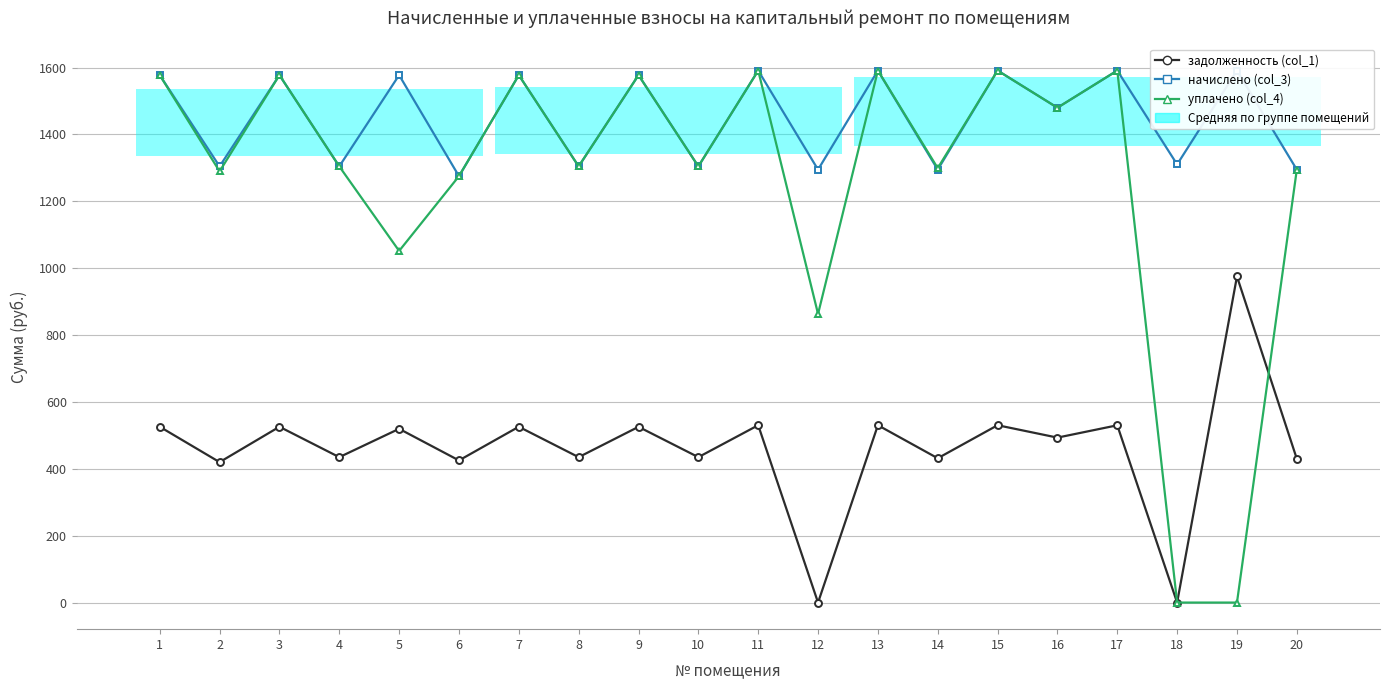

Reading left to right, transcribe all the data shown in this chart.

задолженность (col_1): 1=525.9	2=420.0	3=525.8	4=434.9	5=519.7	6=425.1	7=525.9	8=434.9	9=525.6	10=434.9	11=530.4	12=0.0	13=530.4	14=431.6	15=530.4	16=493.4	17=530.2	18=0.0	19=975.4	20=429.8
начислено (col_3): 1=1577.5	2=1304.5	3=1577.5	4=1304.5	5=1577.5	6=1275.3	7=1577.5	8=1304.5	9=1577.5	10=1304.5	11=1591.2	12=1294.8	13=1591.2	14=1294.8	15=1591.2	16=1480.0	17=1591.2	18=1310.4	19=1591.2	20=1294.8
уплачено (col_4): 1=1577.5	2=1289.7	3=1577.5	4=1304.5	5=1051.7	6=1275.3	7=1577.5	8=1304.5	9=1577.5	10=1304.5	11=1591.2	12=863.2	13=1591.2	14=1299.3	15=1591.2	16=1480.0	17=1591.2	18=0.0	19=0.0	20=1294.9